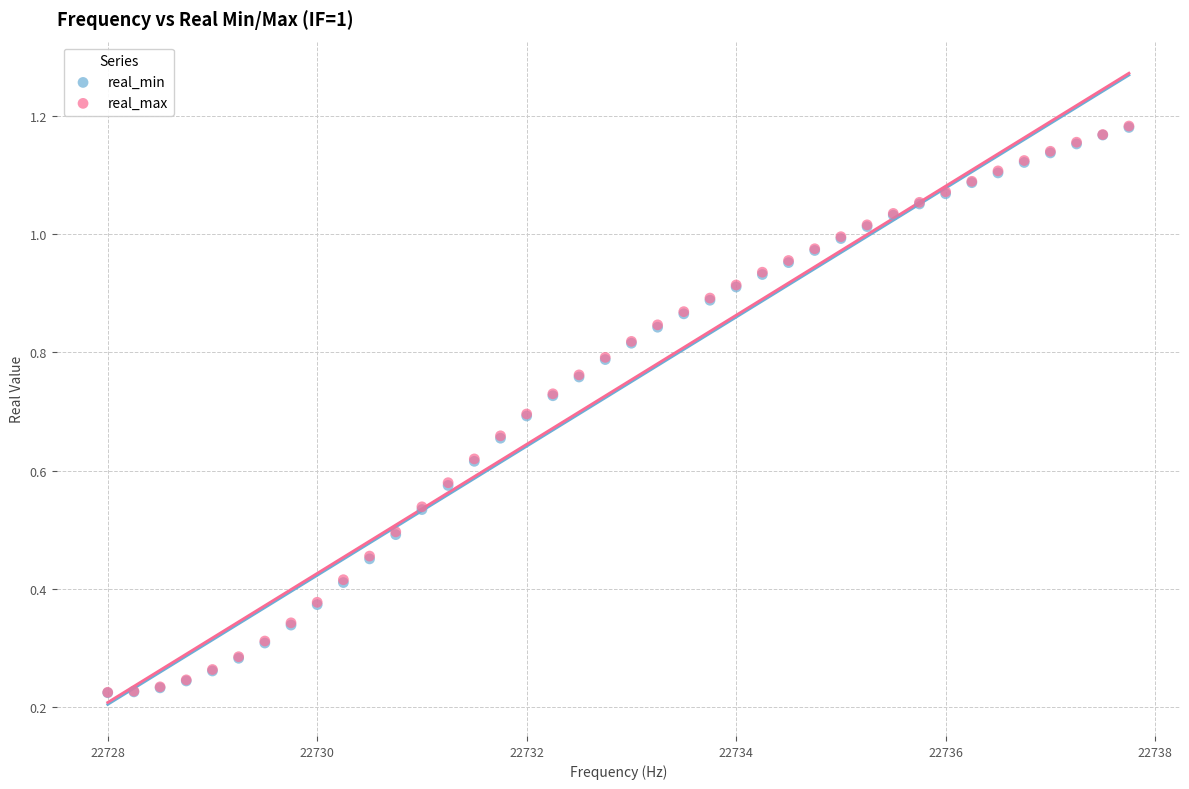

Which series has the widest spread of Y values?

real_max